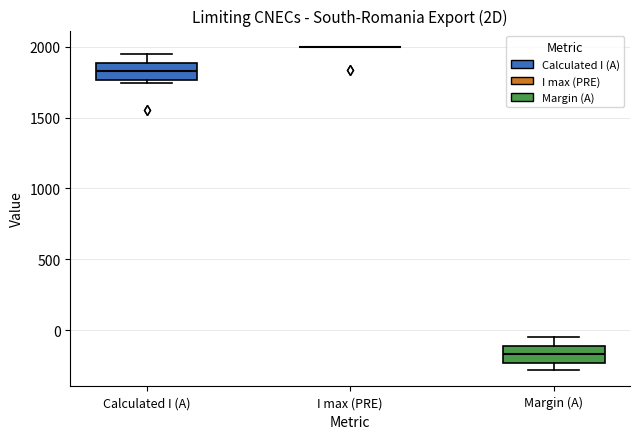

Reading left to right, transcribe this box plot: for each box, give where its median line is, the range the box spans, and where its two whiskers end, as read against the y-axis. The values are not printed on the chart, so give them approximately, as read against the axis.

Calculated I (A): median 1850, box 1750 to 1900, whiskers 1750 (just below the box's lower edge) to 1950
I max (PRE): box collapsed to a line at 2000, whiskers 2000 to 2000
Margin (A): median -150, box -250 to -100, whiskers -300 to -50